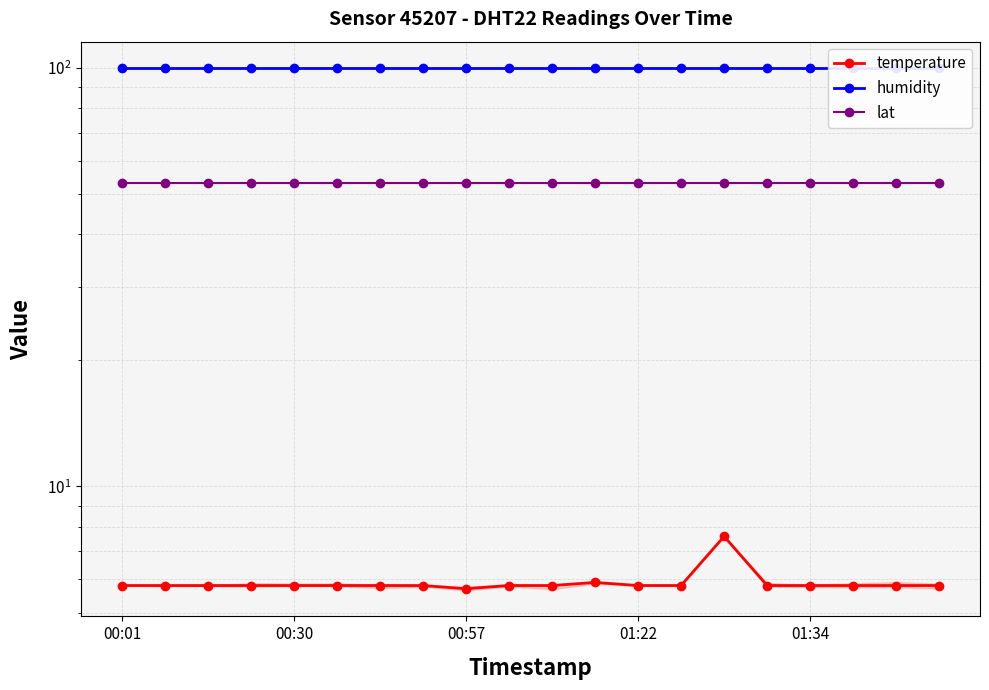

Which series has the widest spread of values?

temperature